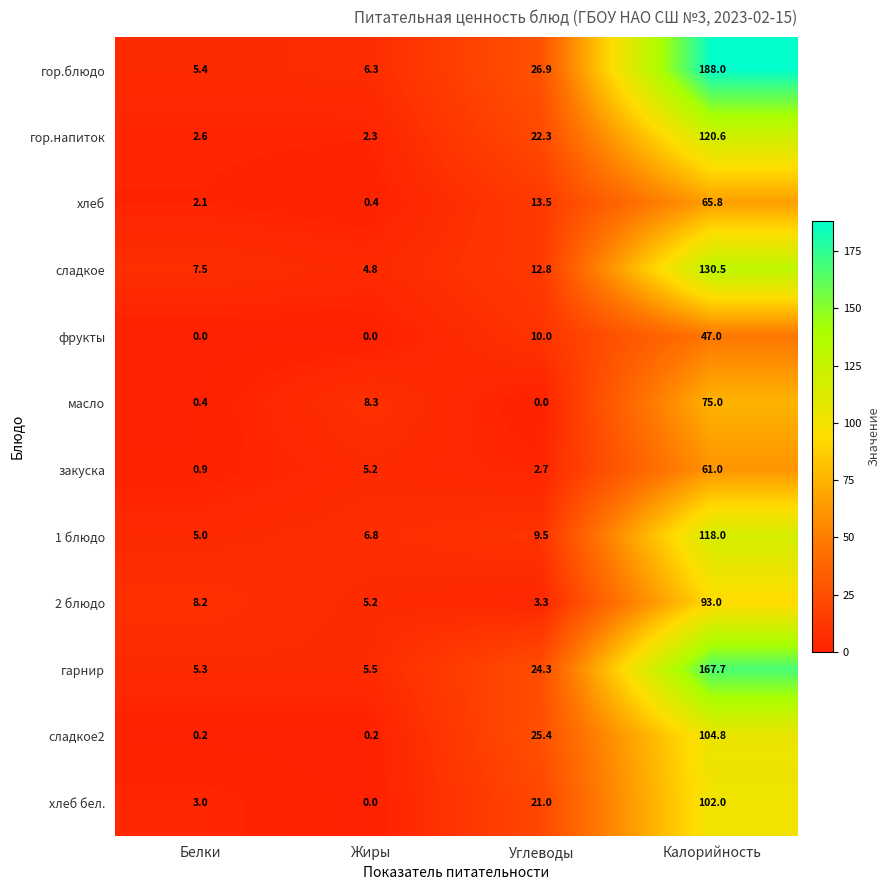

Where is гор.блюдо nearest to the value 96?

Углеводы